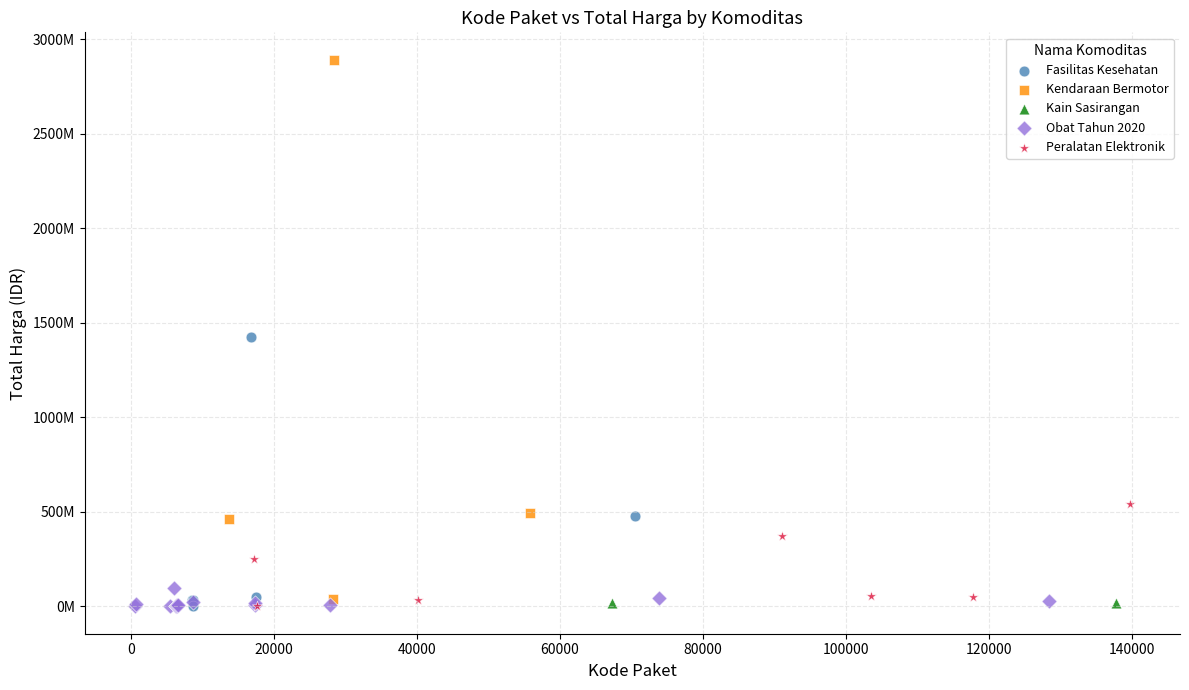

What are all the series names shown in the legend?

Fasilitas Kesehatan, Kendaraan Bermotor, Kain Sasirangan, Obat Tahun 2020, Peralatan Elektronik